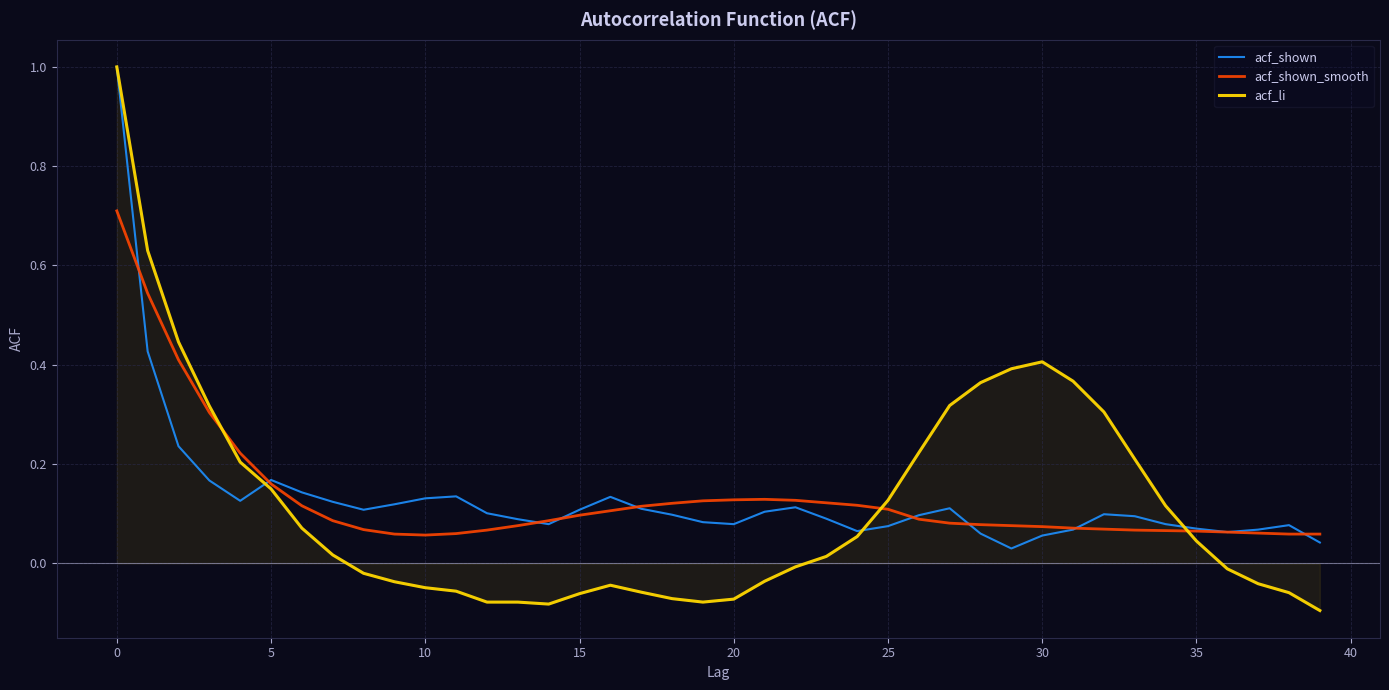

What is the greatest value displayed?

1.0